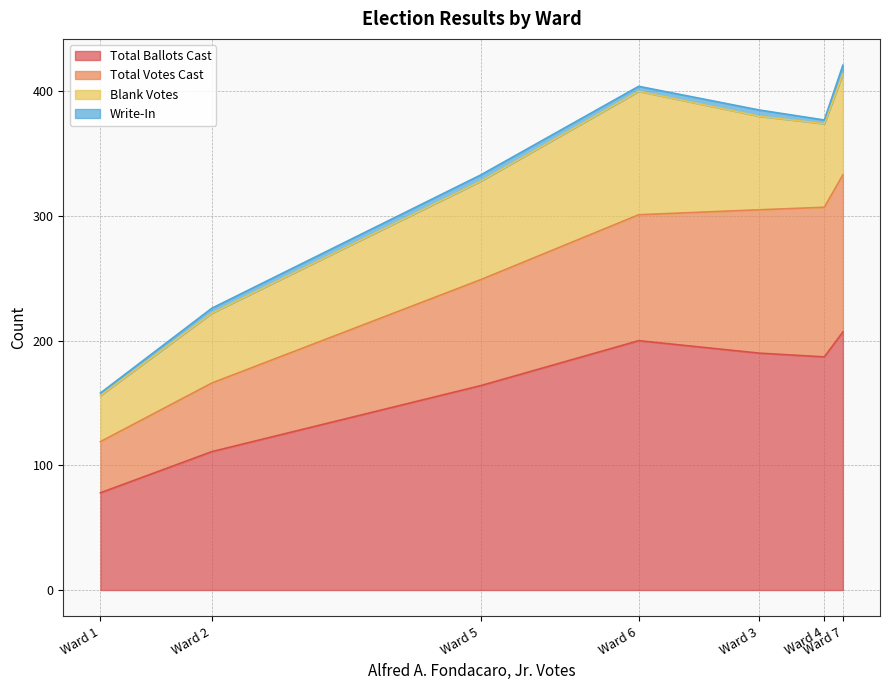

Reading left to right, list all the values displayed in this chart.

Total Ballots Cast: Ward 1=78	Ward 2=111	Ward 3=190	Ward 4=187	Ward 5=164	Ward 6=200	Ward 7=207
Total Votes Cast: Ward 1=41	Ward 2=55	Ward 3=115	Ward 4=120	Ward 5=85	Ward 6=101	Ward 7=126
Blank Votes: Ward 1=37	Ward 2=56	Ward 3=75	Ward 4=67	Ward 5=79	Ward 6=99	Ward 7=81
Write-In: Ward 1=2	Ward 2=4	Ward 3=5	Ward 4=3	Ward 5=5	Ward 6=4	Ward 7=7